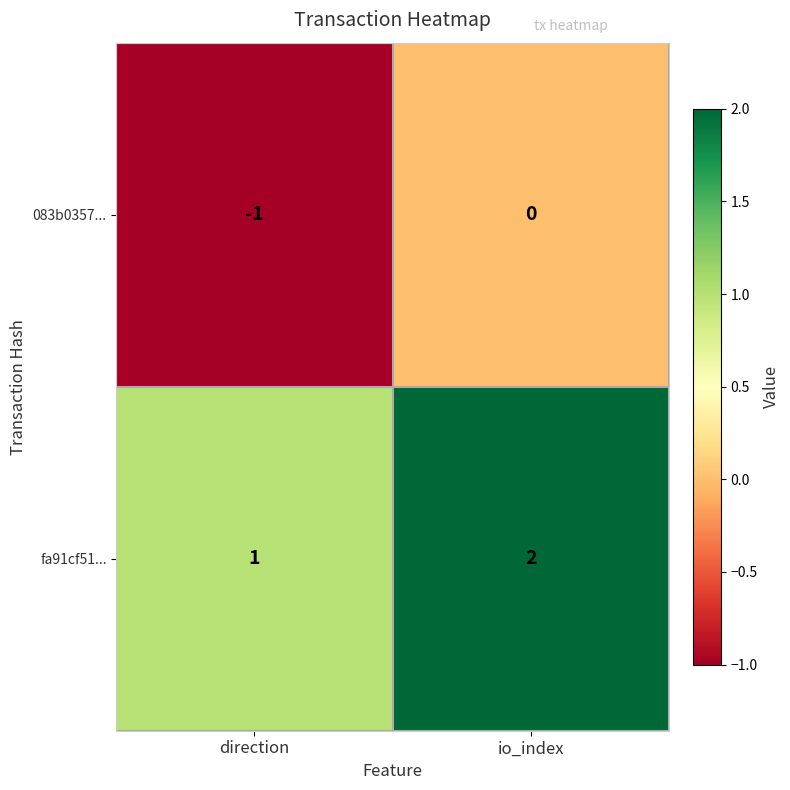

At which category is the sum across all series the highest?

io_index